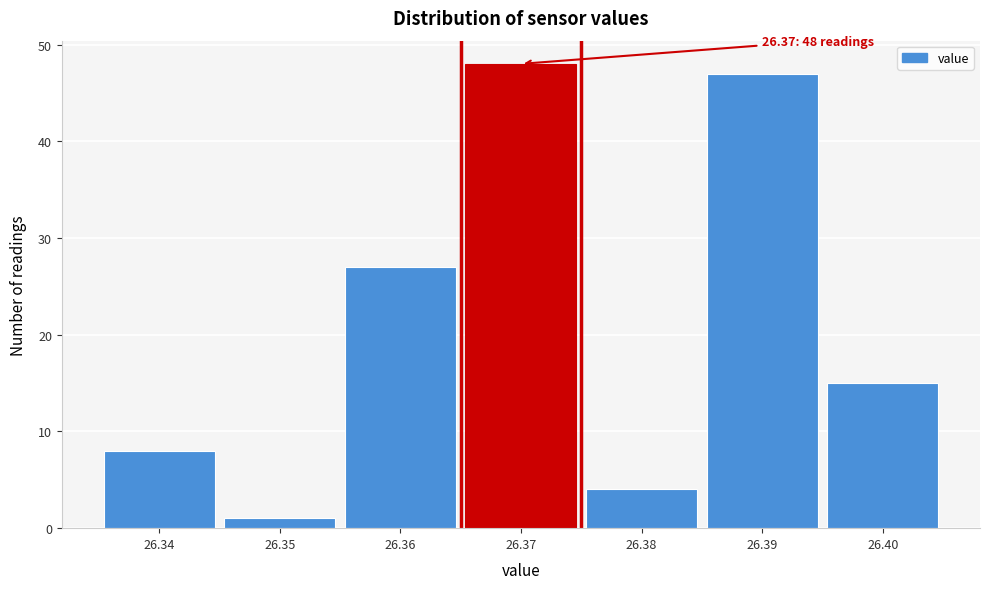

Over which range of the x-axis is the bar tallest?

26.365 to 26.375